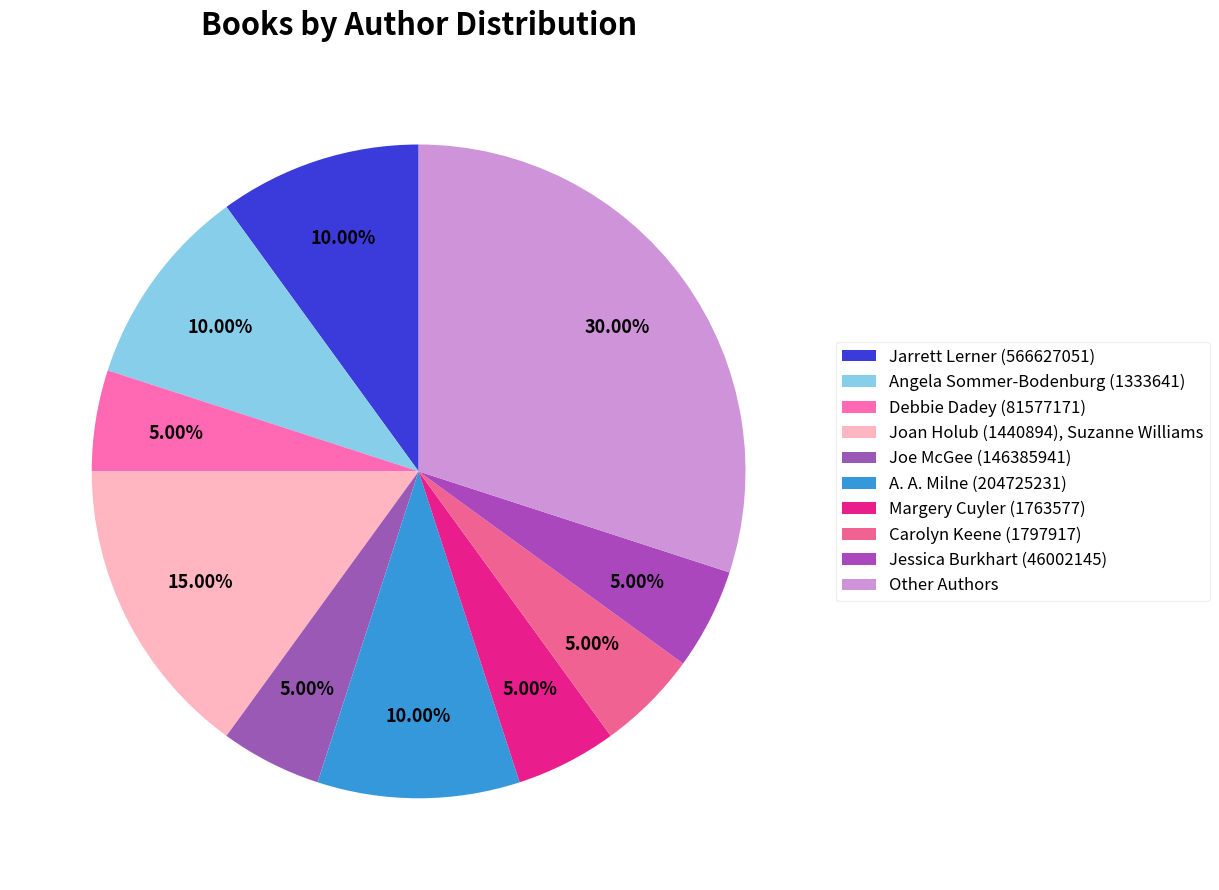

To the nearest percent, what is the average slice percentage?

10%